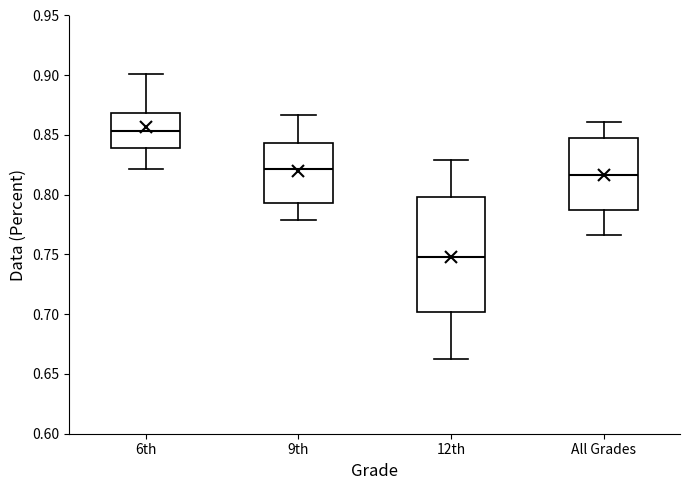

Which box's median line is the highest?

6th